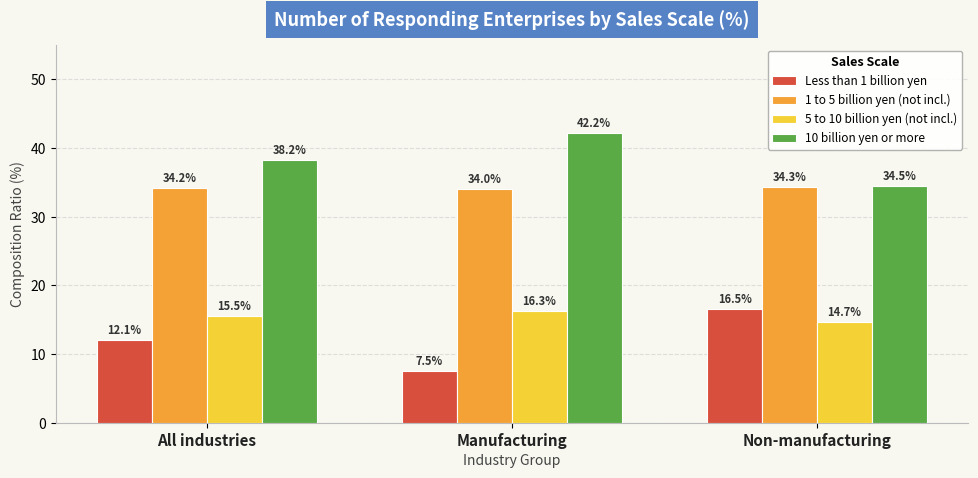

True or false: 10 billion yen or more has a value of 38.2 at All industries.

True